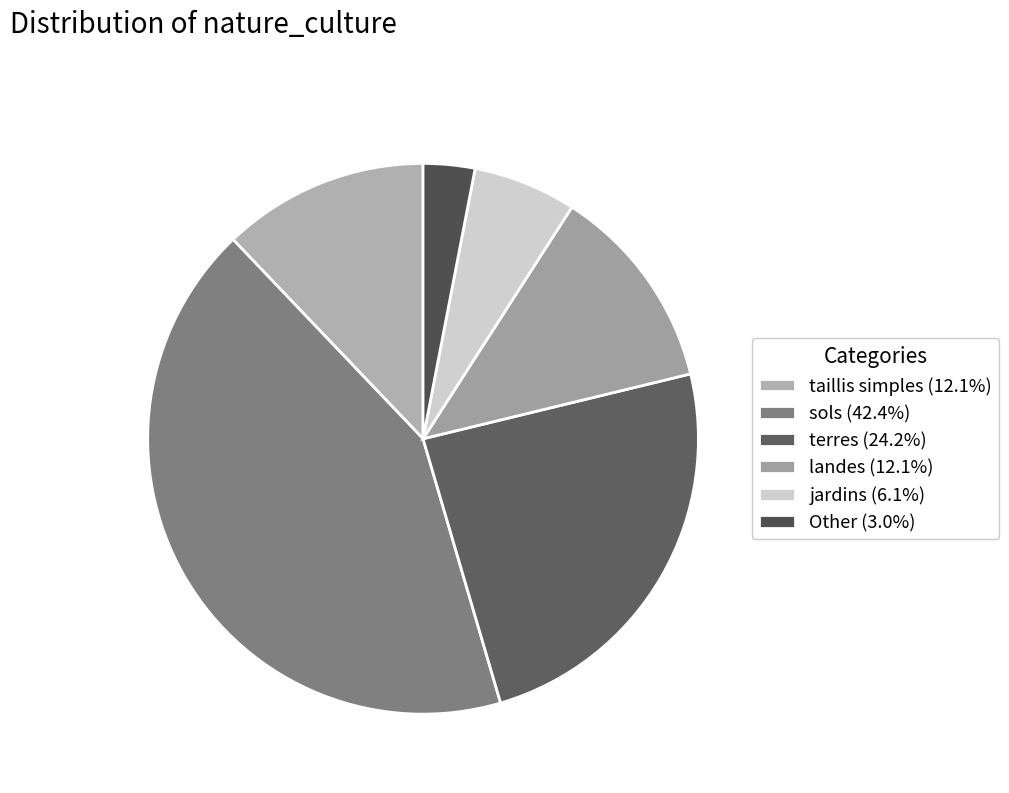

How many segments does this pie chart have?

6